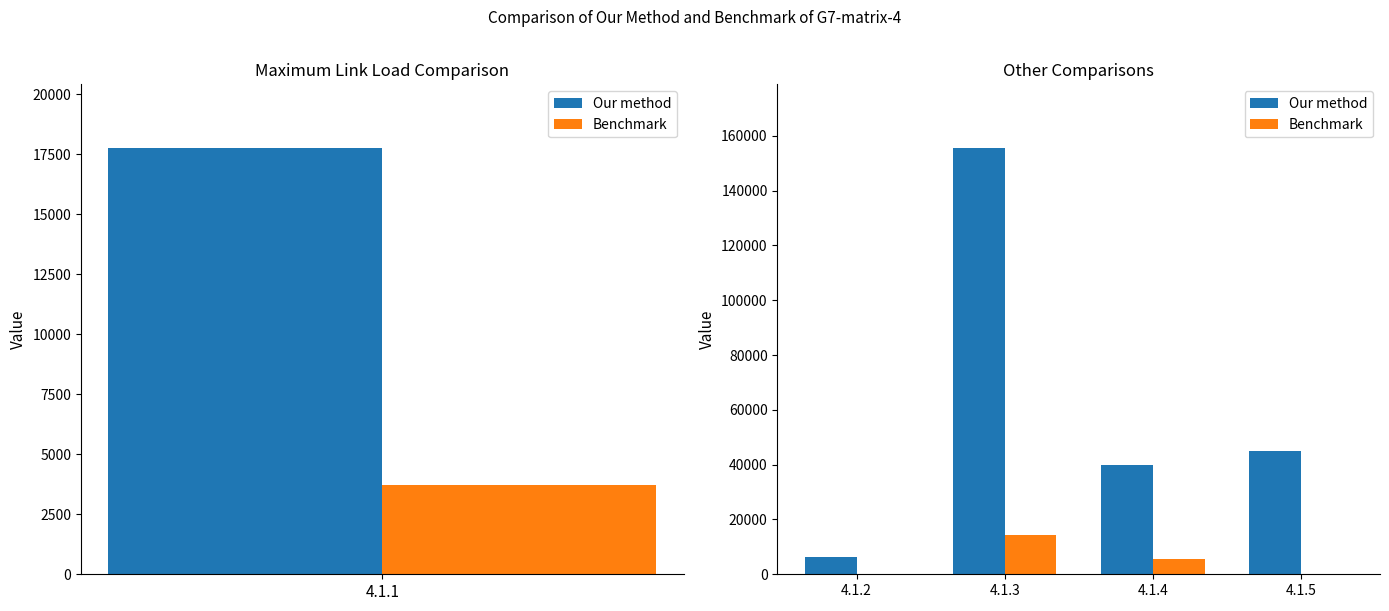

What is the sum of the Our method values at 4.1.4 and 4.1.3?

195186.0